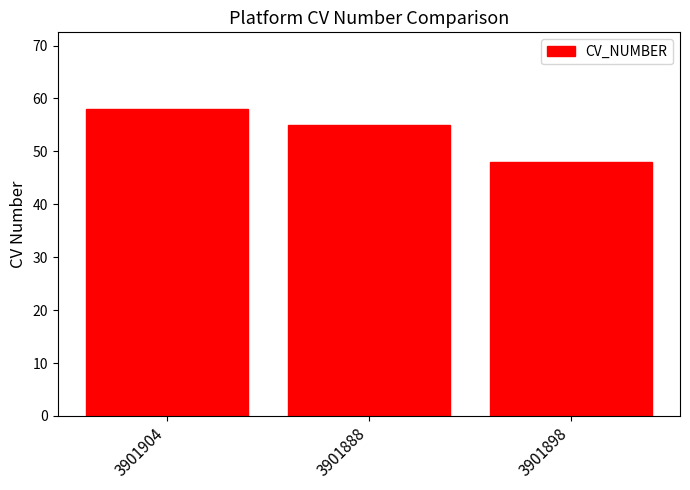

Read the value at 3901888, to the nearest 10.

60